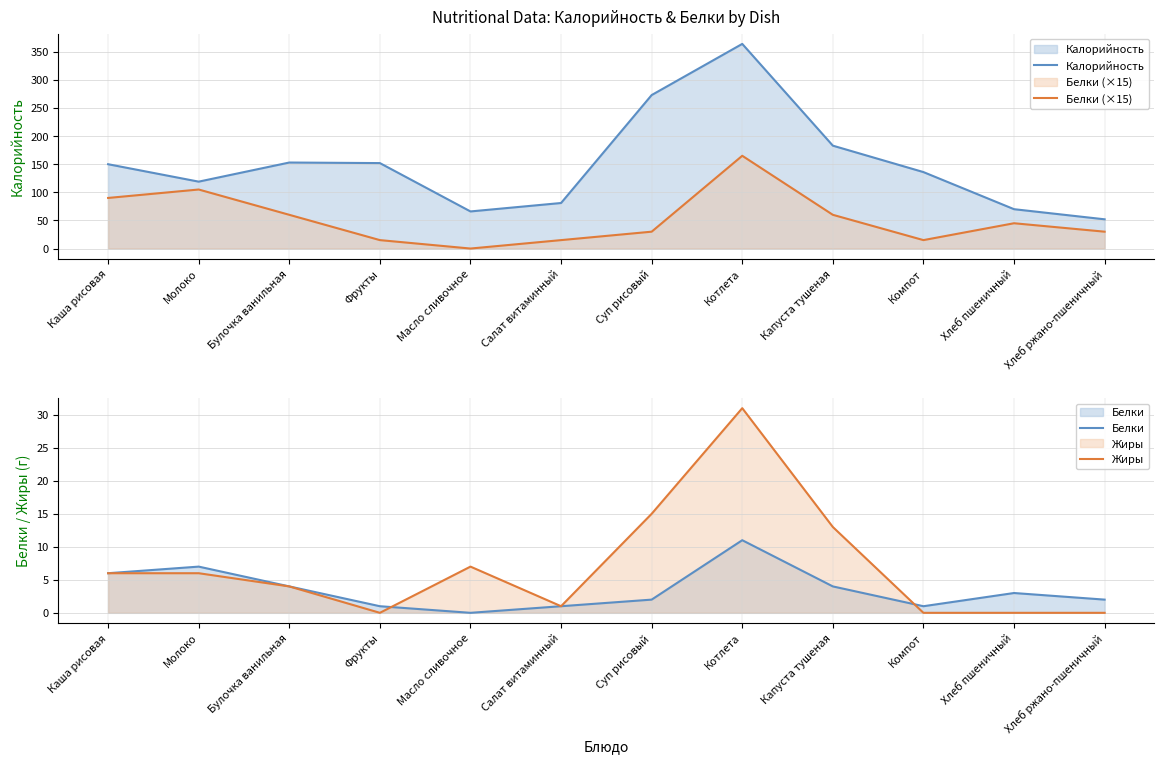

At which label is Белки (×15) closest to 82?

Каша рисовая